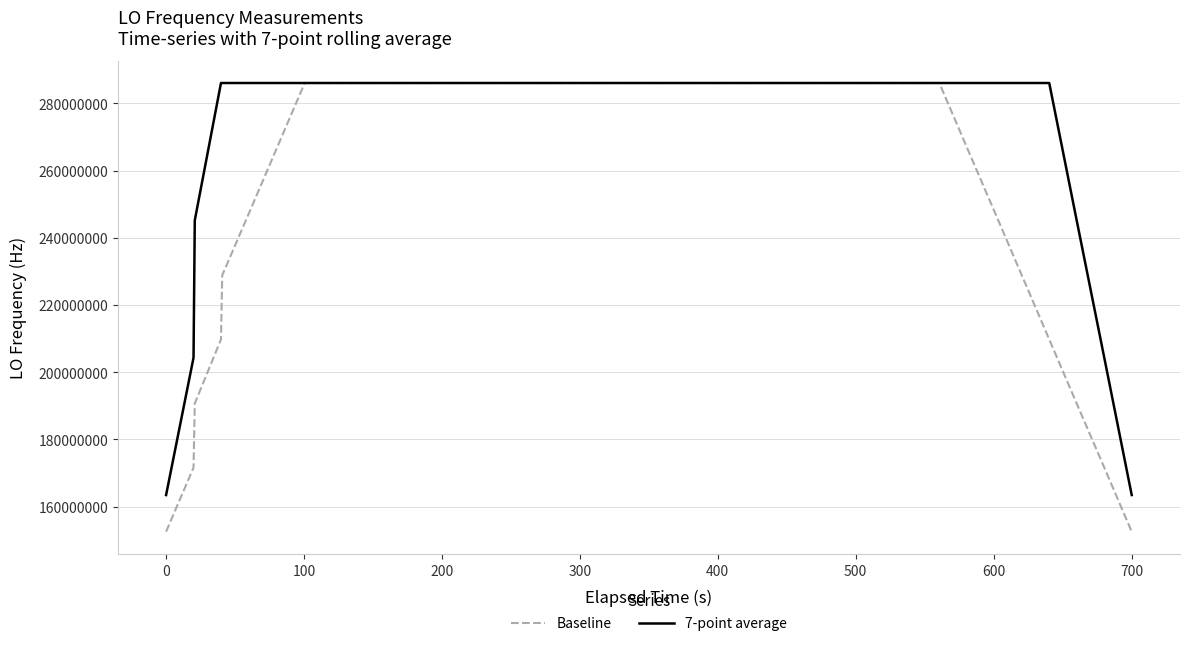

Rank the series by their average value, from lowest to highest.

Baseline, 7-point average